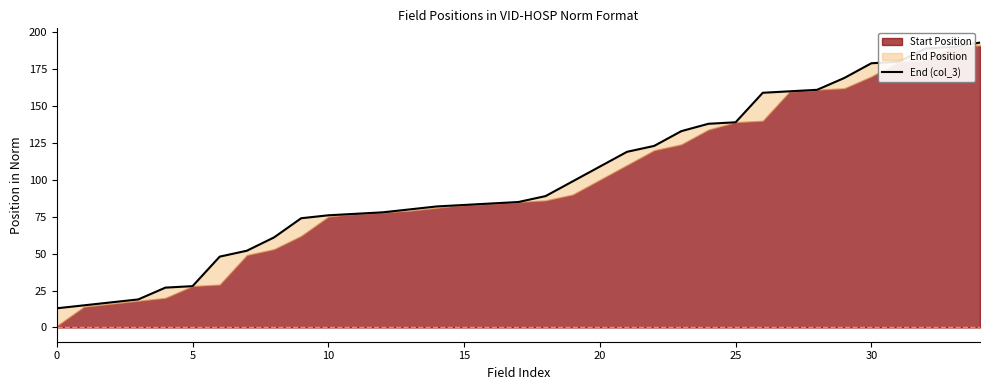

Which has a higher value, 11 or 17?

17